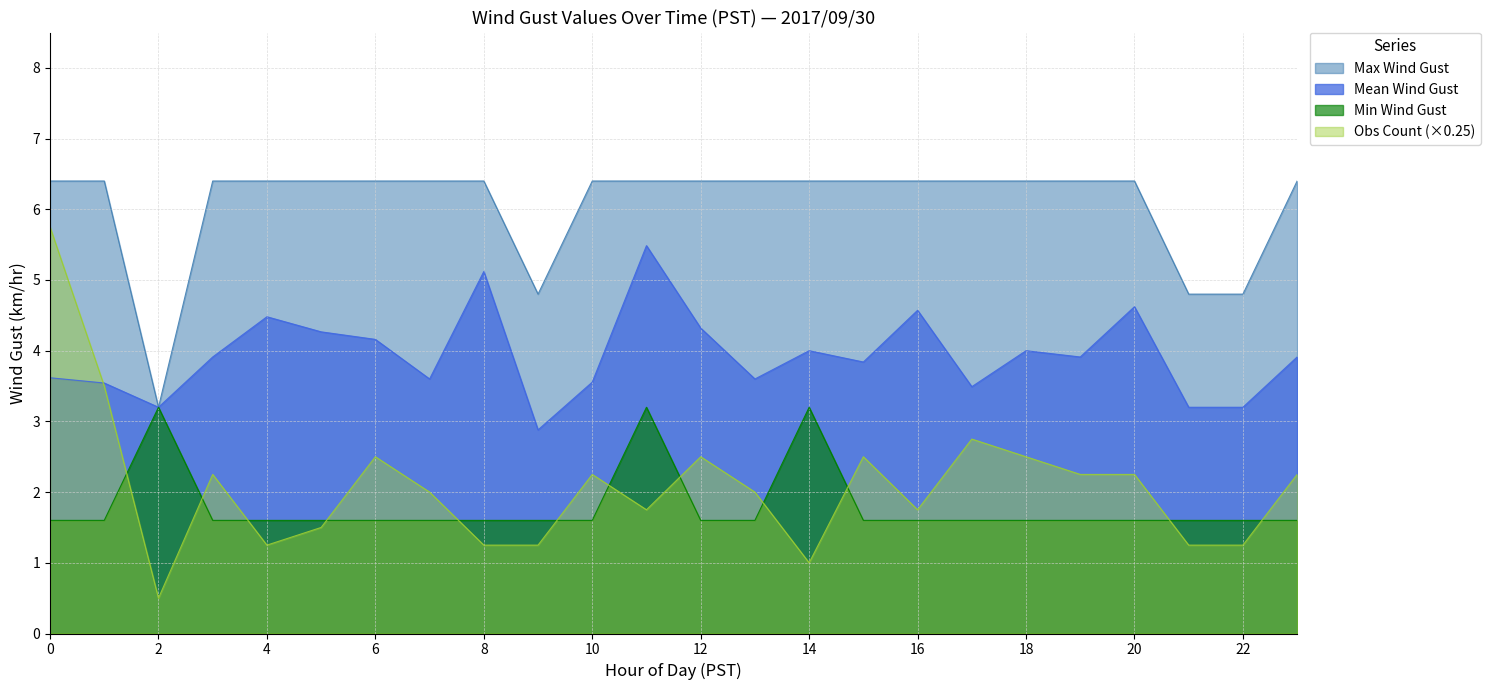

What is the value of the Hour 0 point at the 10th from the left?

4.8